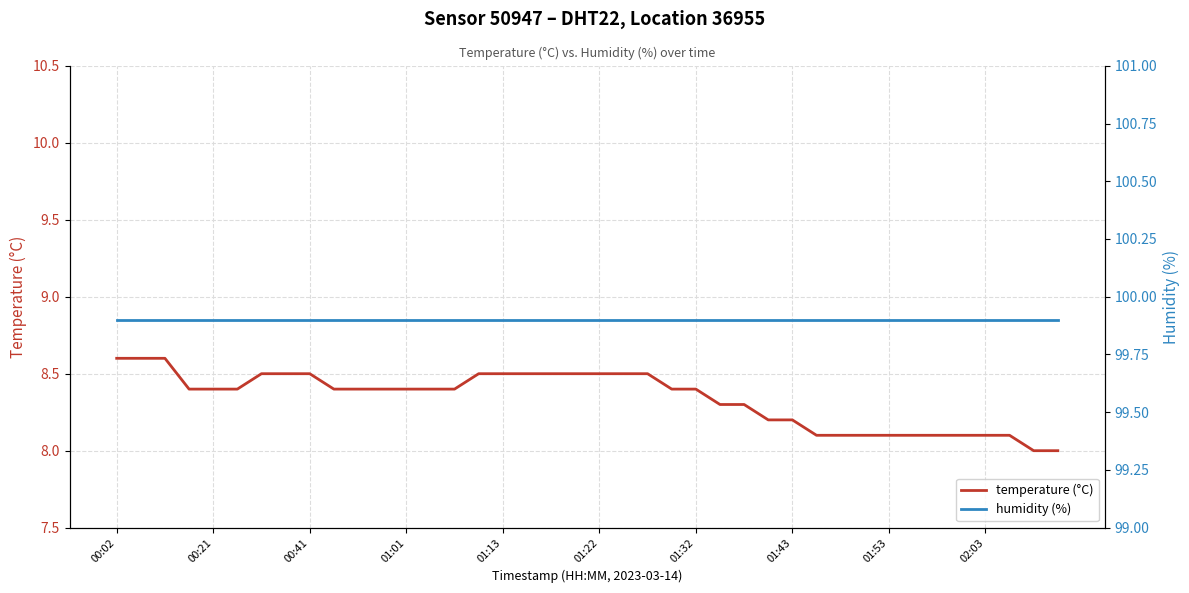

The humidity (%) series shows 163.2 at 26. True or false?

False